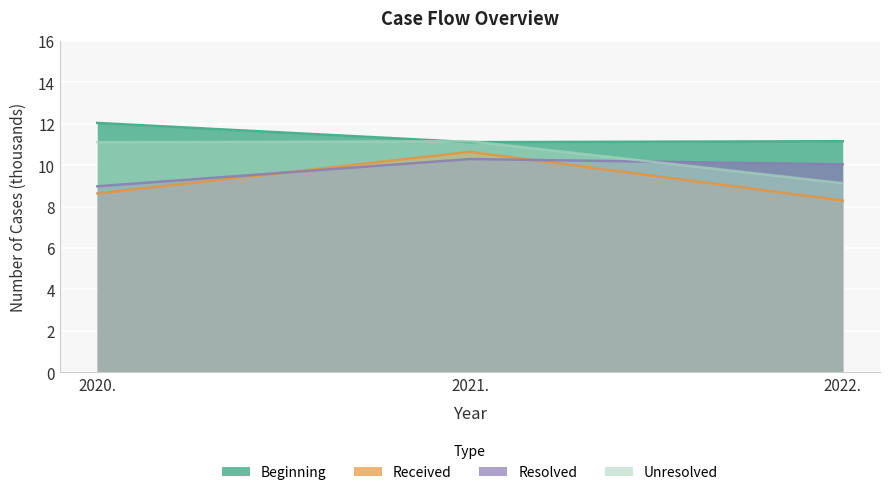

Rank the categories by Received value from lowest to highest.

2022., 2020., 2021.